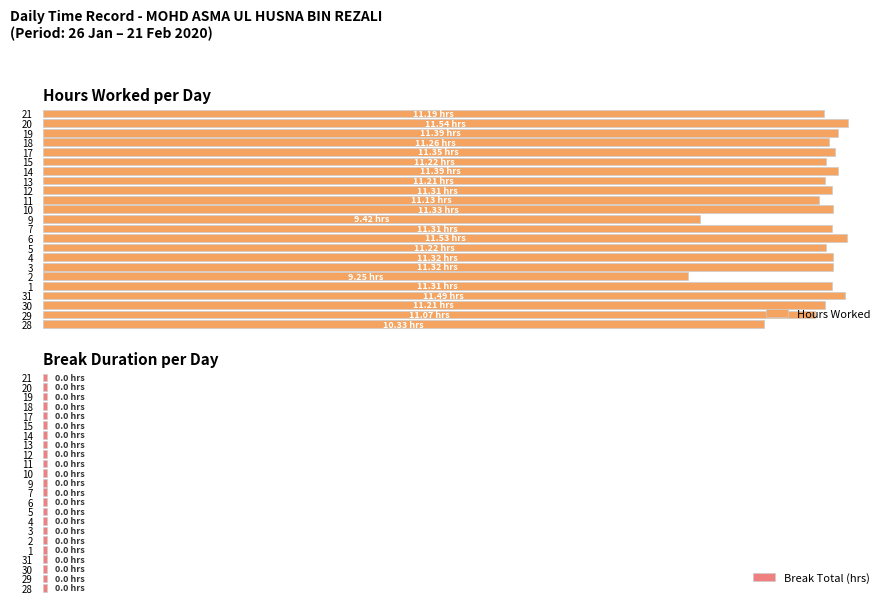

List the series in order of their overall mean, highest first.

Hours Worked, Break Total (hrs)